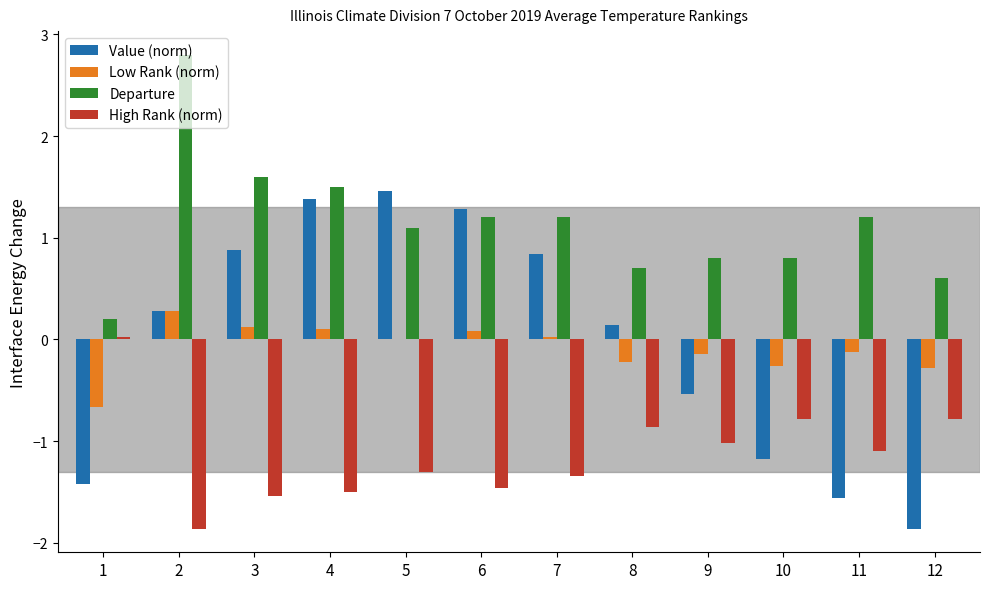

How many series are shown in this chart?

4